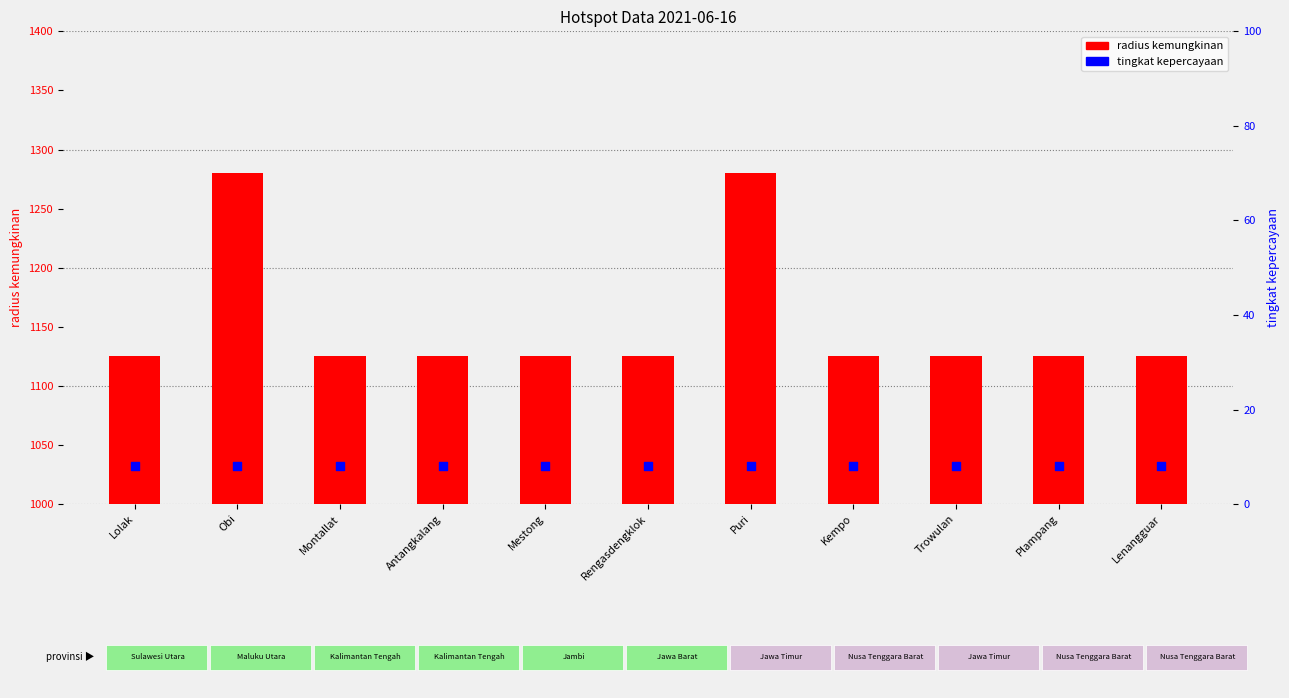

At which category is the sum across all series the highest?

Obi